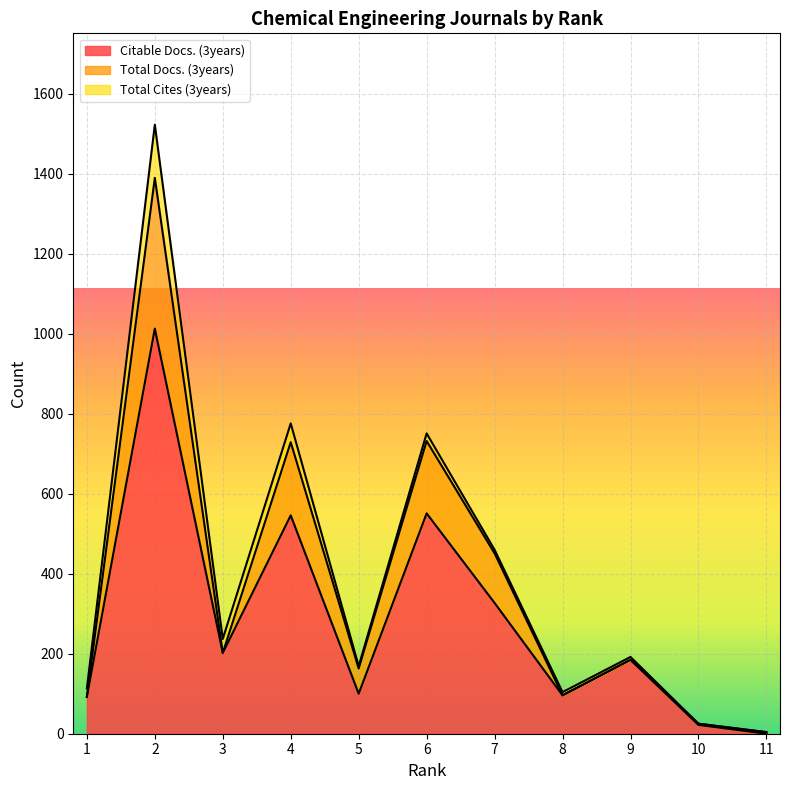

The value of Citable Docs. (3years) at 2 is 1013. True or false?

True